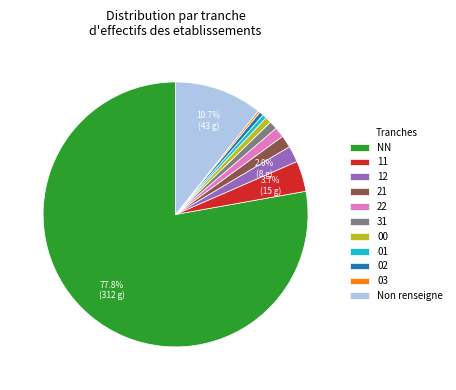

To the nearest percent, what is the combined percentage of 01 and 22?

2%